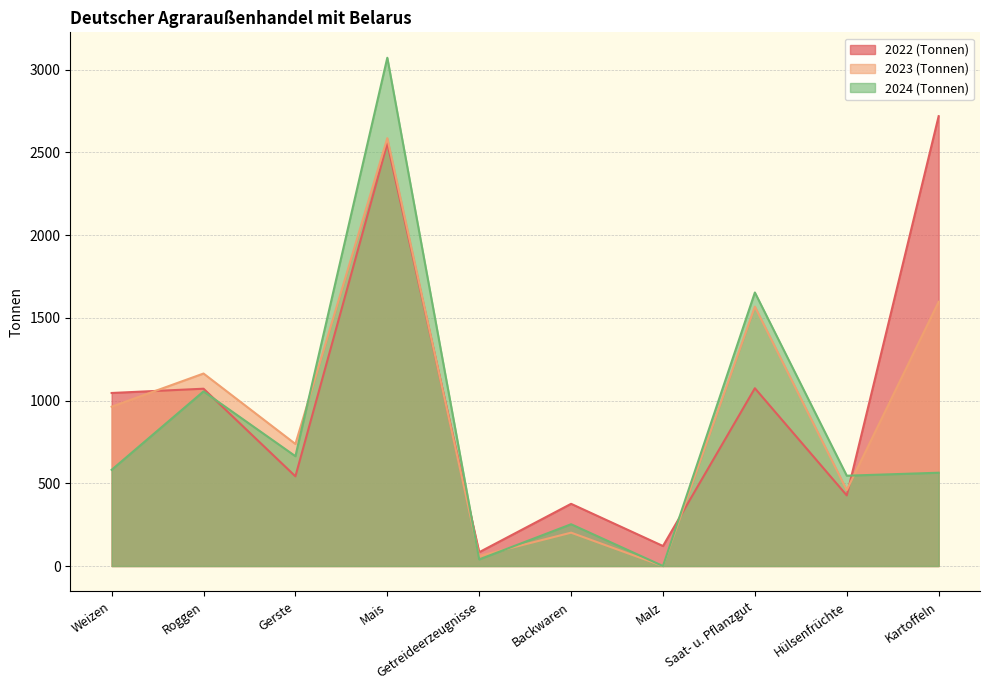

How many data points does each series have?

10